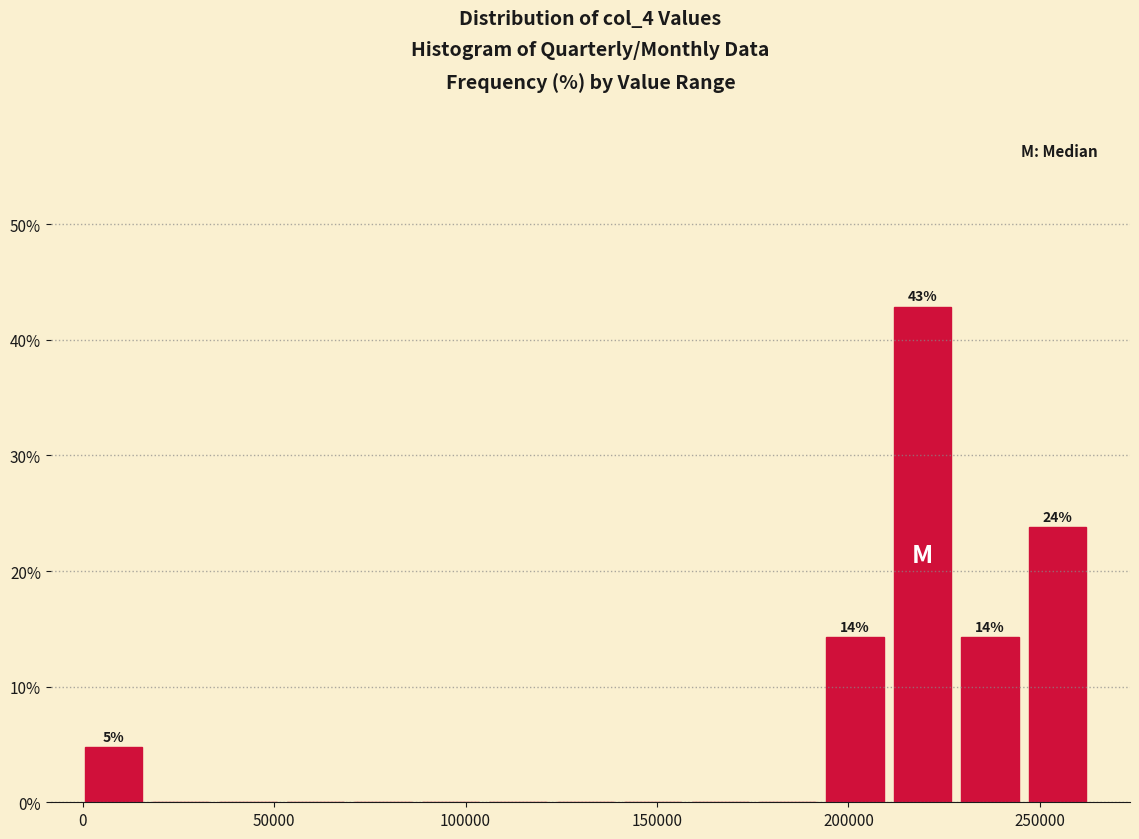

Read against the x-axis, roughly where is the centre of the tallest bar?

220000